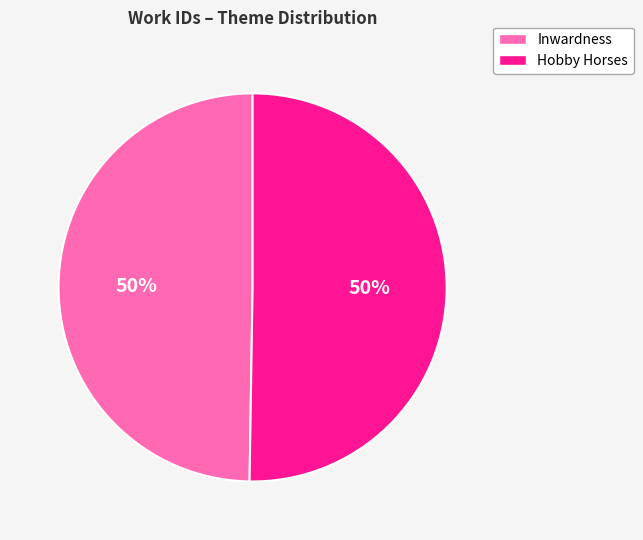

To the nearest percent, what percentage of the pie is Inwardness?

50%